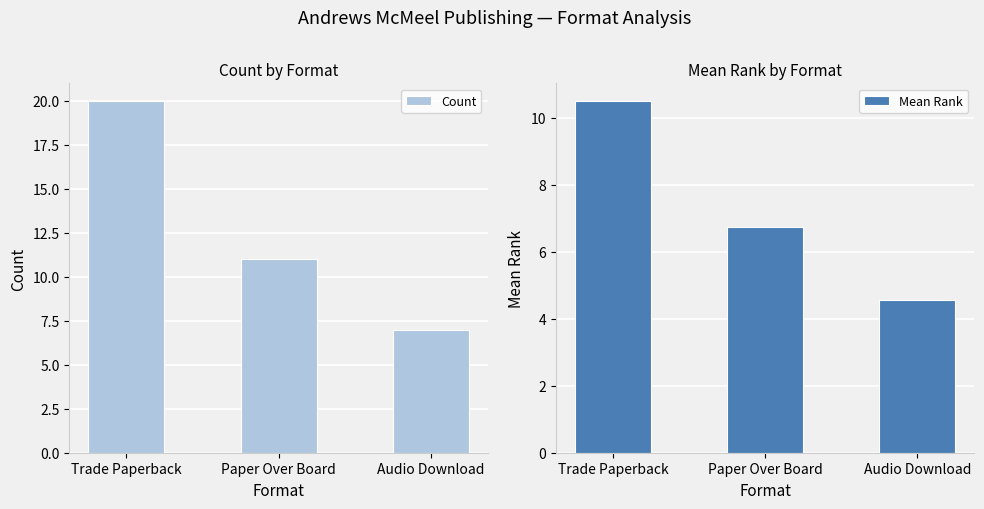

At which category is the sum across all series the highest?

Trade Paperback